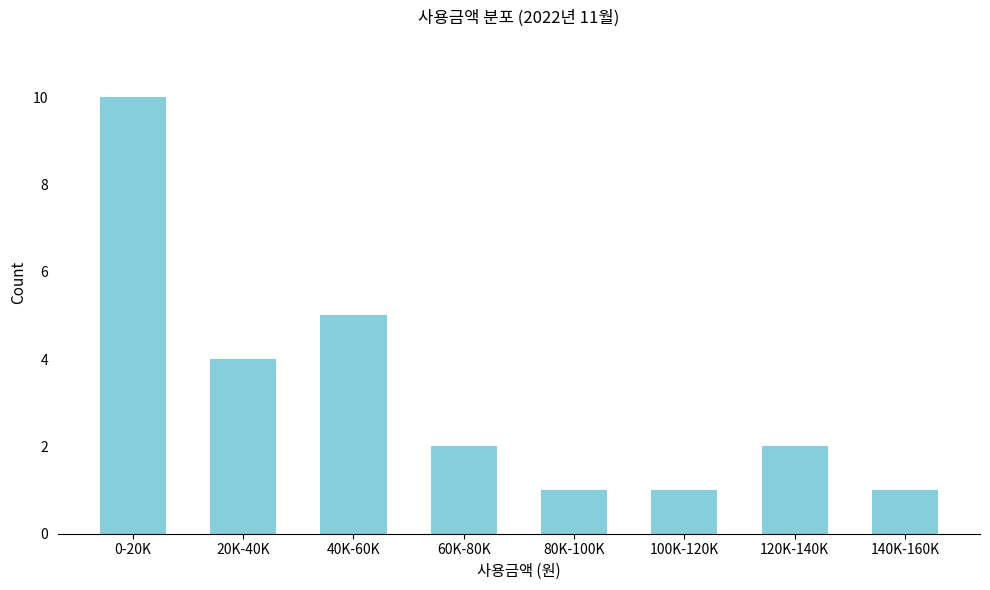

Reading right to left, transcribe all the data shown in this chart.

1	2	1	1	2	5	4	10